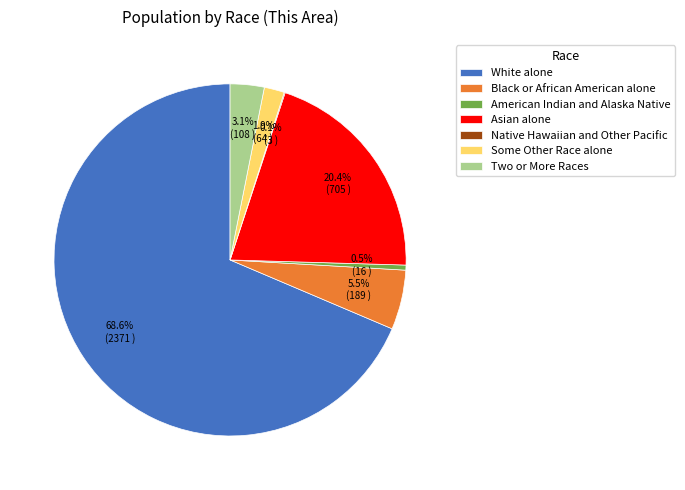

Which has a higher value, Two or More Races or American Indian and Alaska Native?

Two or More Races